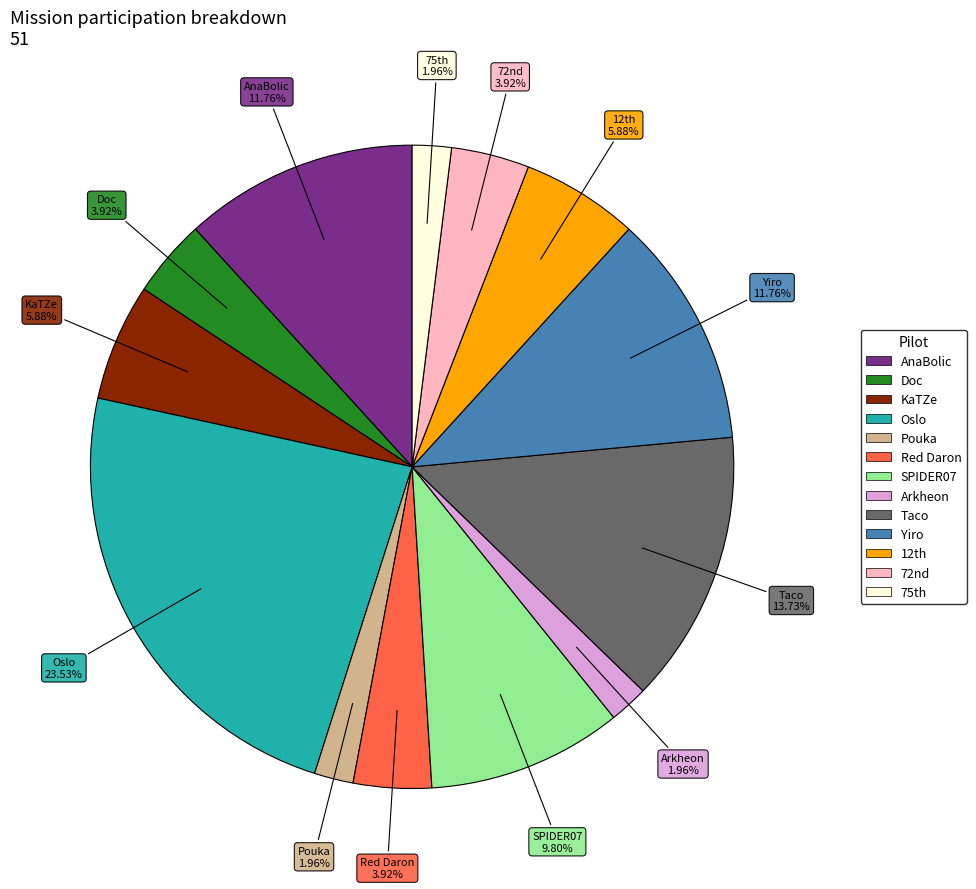

Count the number of slices in the pie.

13